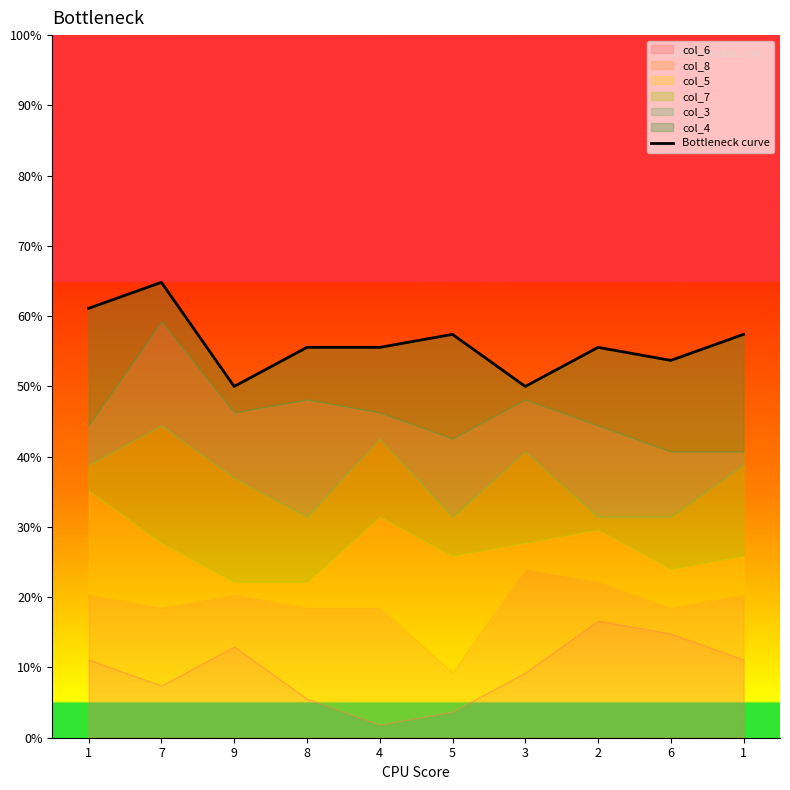

Rank the categories by value from highest to lowest.

7, 1, 5, 1, 8, 4, 2, 6, 9, 3